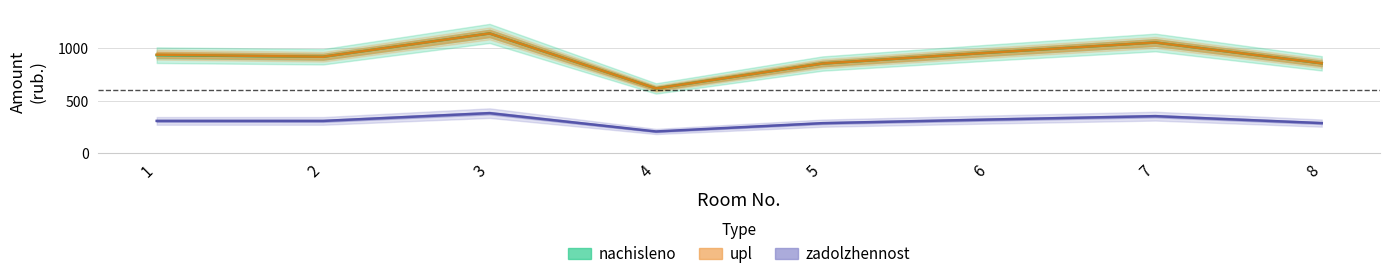

Rank the series at 3 from lowest to highest value.

zadolzhennost, nachisleno, upl